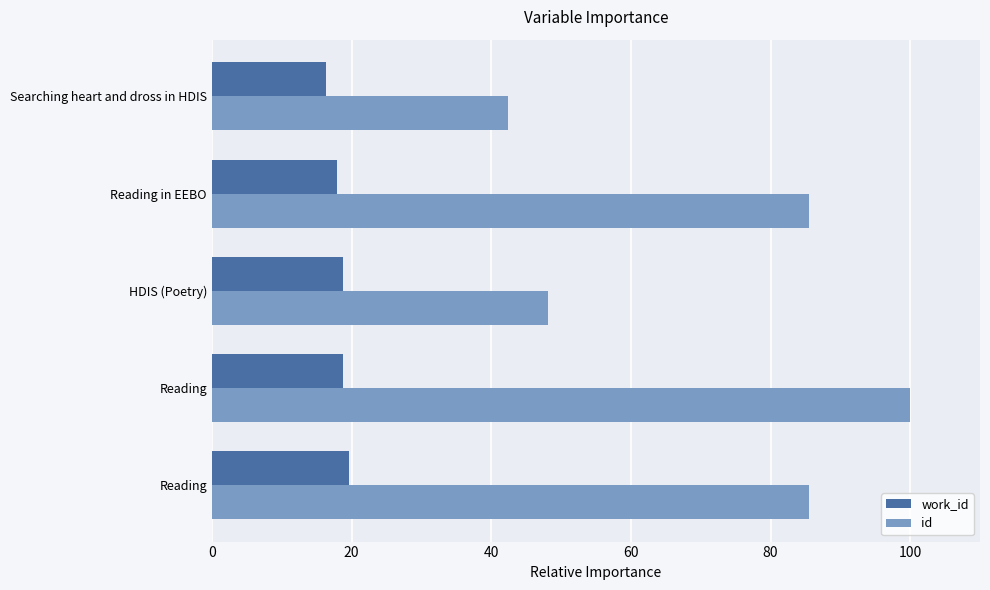

At which label does id reach its minimum?

Searching heart and dross in HDIS